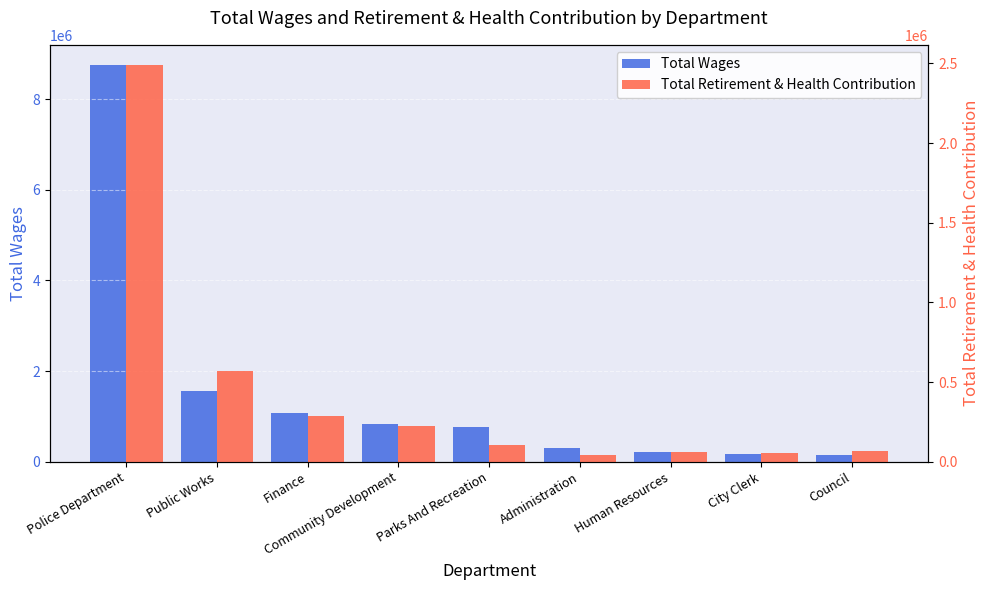

What position from the left is Council?

9